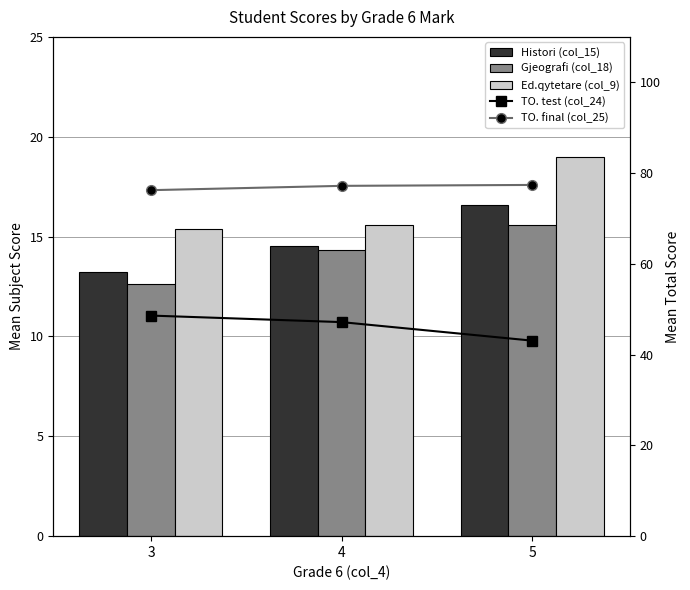

At how many categories does at least one series exceed 37?

3